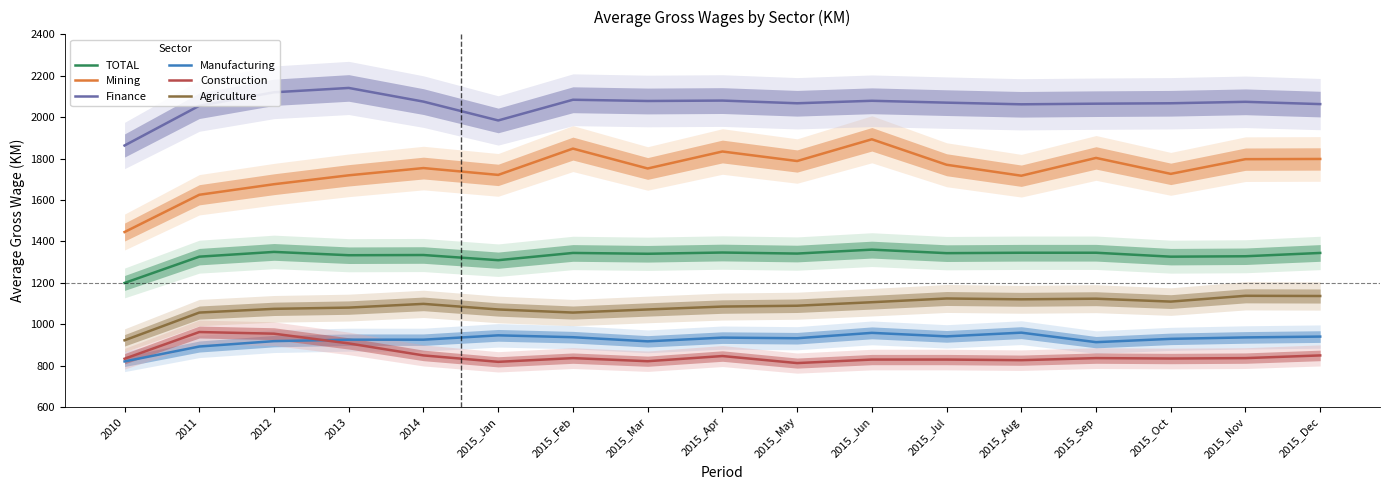

The value of Agriculture at 2015_Aug is 1120. True or false?

True